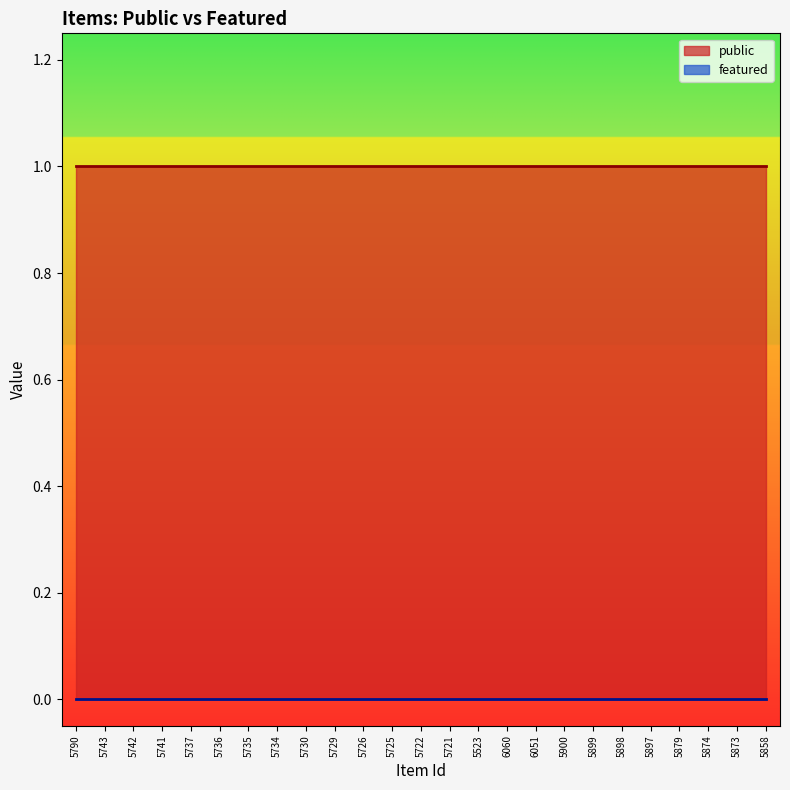

List the labels in order of public value, smallest first.

5790, 5743, 5742, 5741, 5737, 5736, 5735, 5734, 5730, 5729, 5726, 5725, 5722, 5721, 5523, 6060, 6051, 5900, 5899, 5898, 5897, 5879, 5874, 5873, 5858